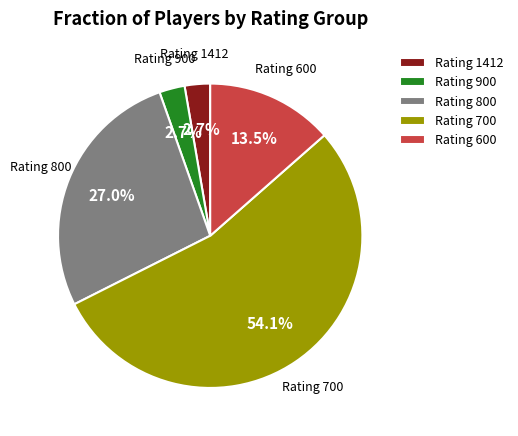

What is the ratio of the value at Rating 1412 to the value at Rating 900?

1.0